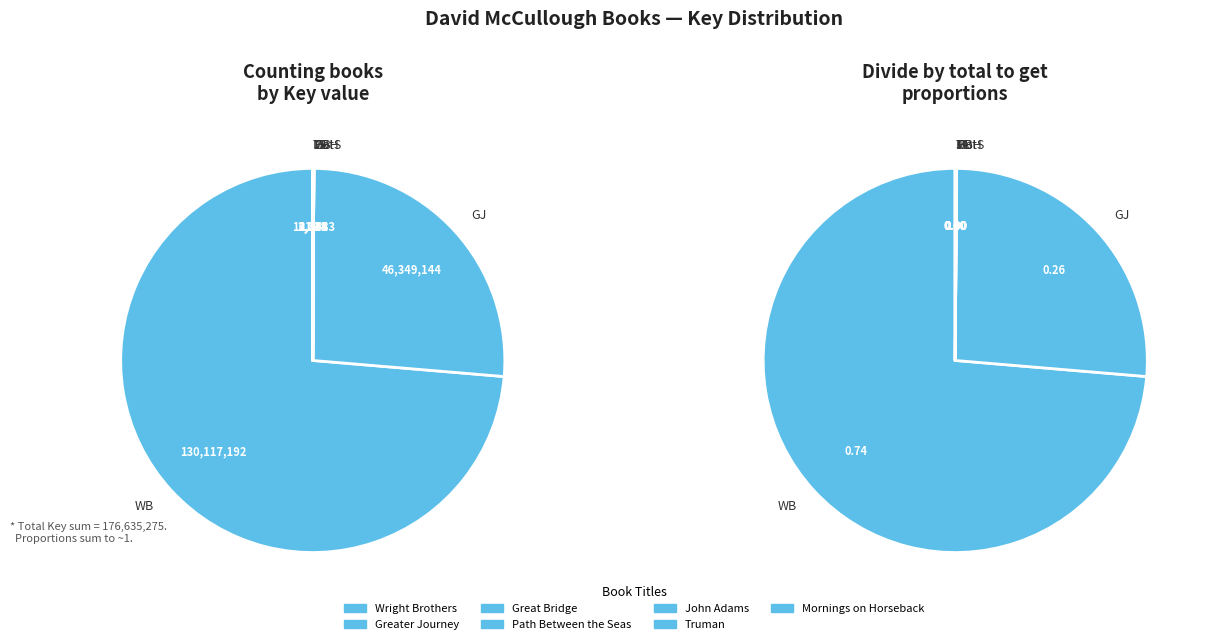

What is the change in value from Greater Journey to Mornings on Horseback?

-46347117